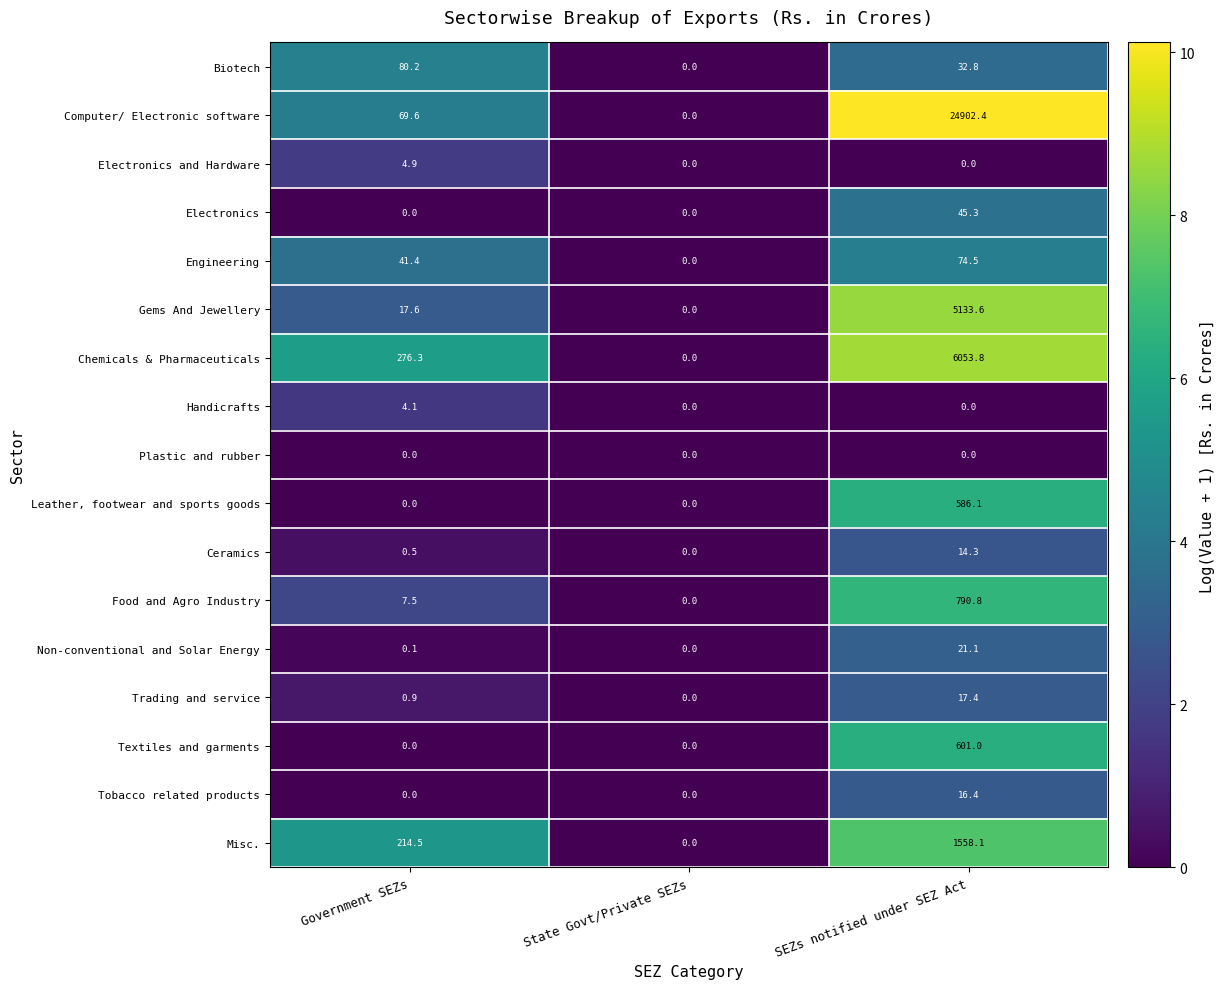

Where does the Computer/ Electronic software series first go above 69?

Government SEZs